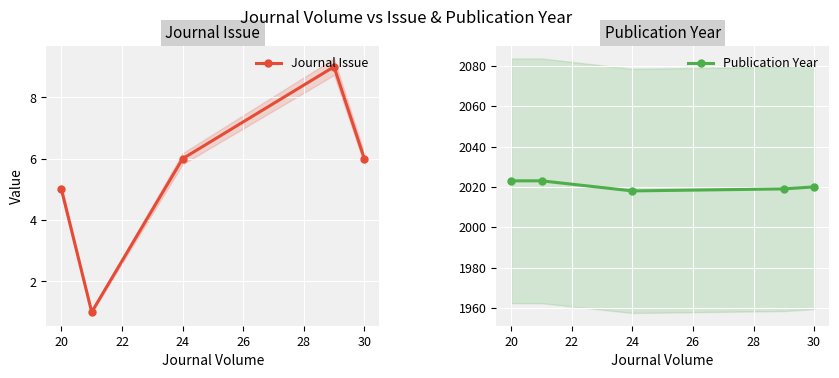

True or false: Journal Issue has a value of 6 at 30.

True